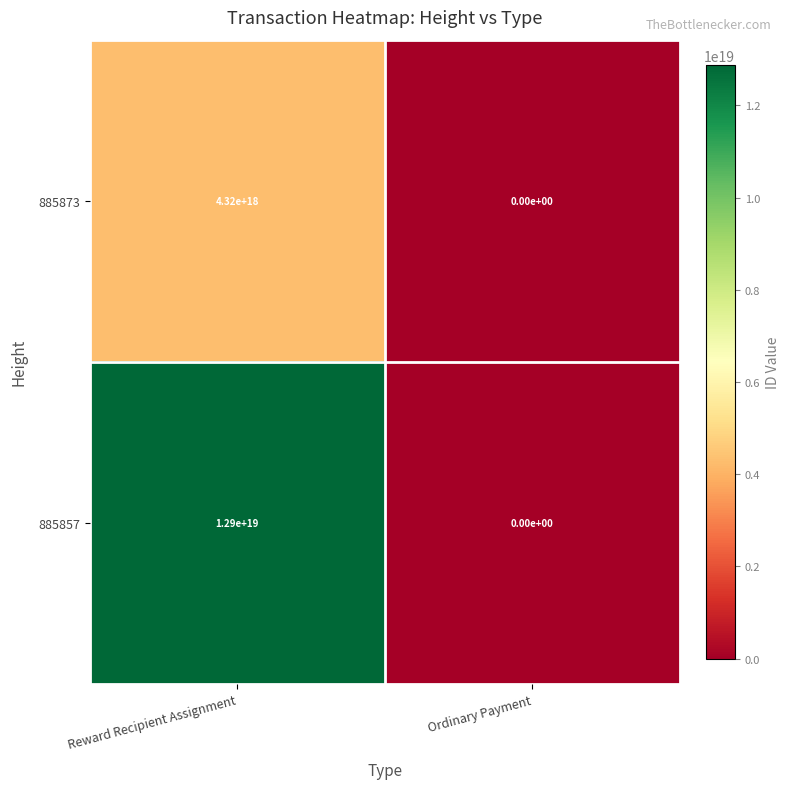

Is it true that 885857 equals 12900000000000000000 at Reward Recipient Assignment?

True